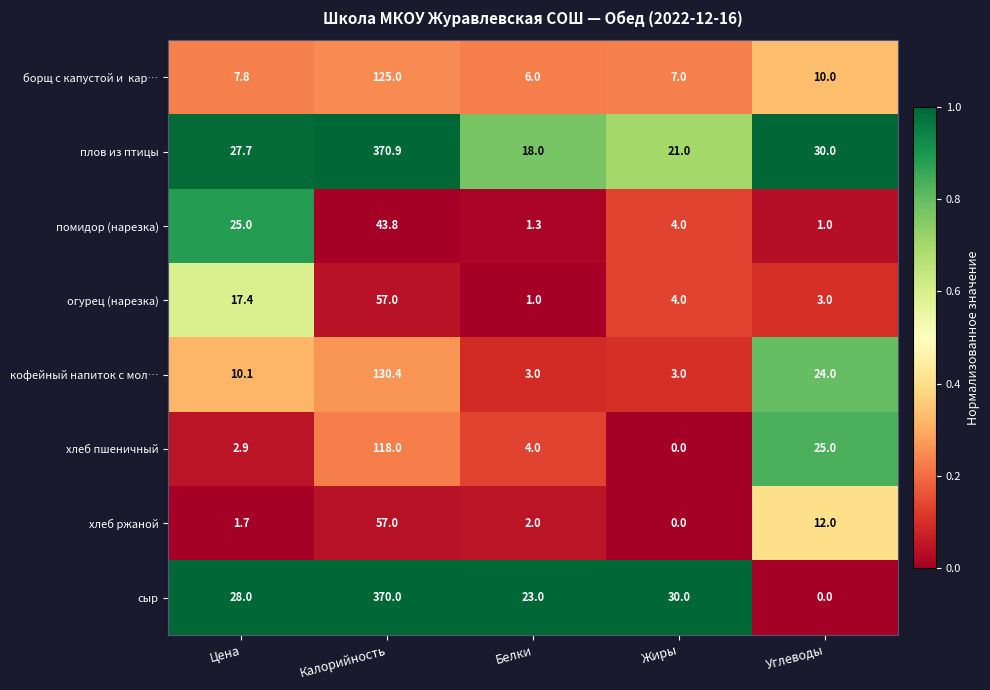

What is the difference between the highest and lowest values at Калорийность?

327.1